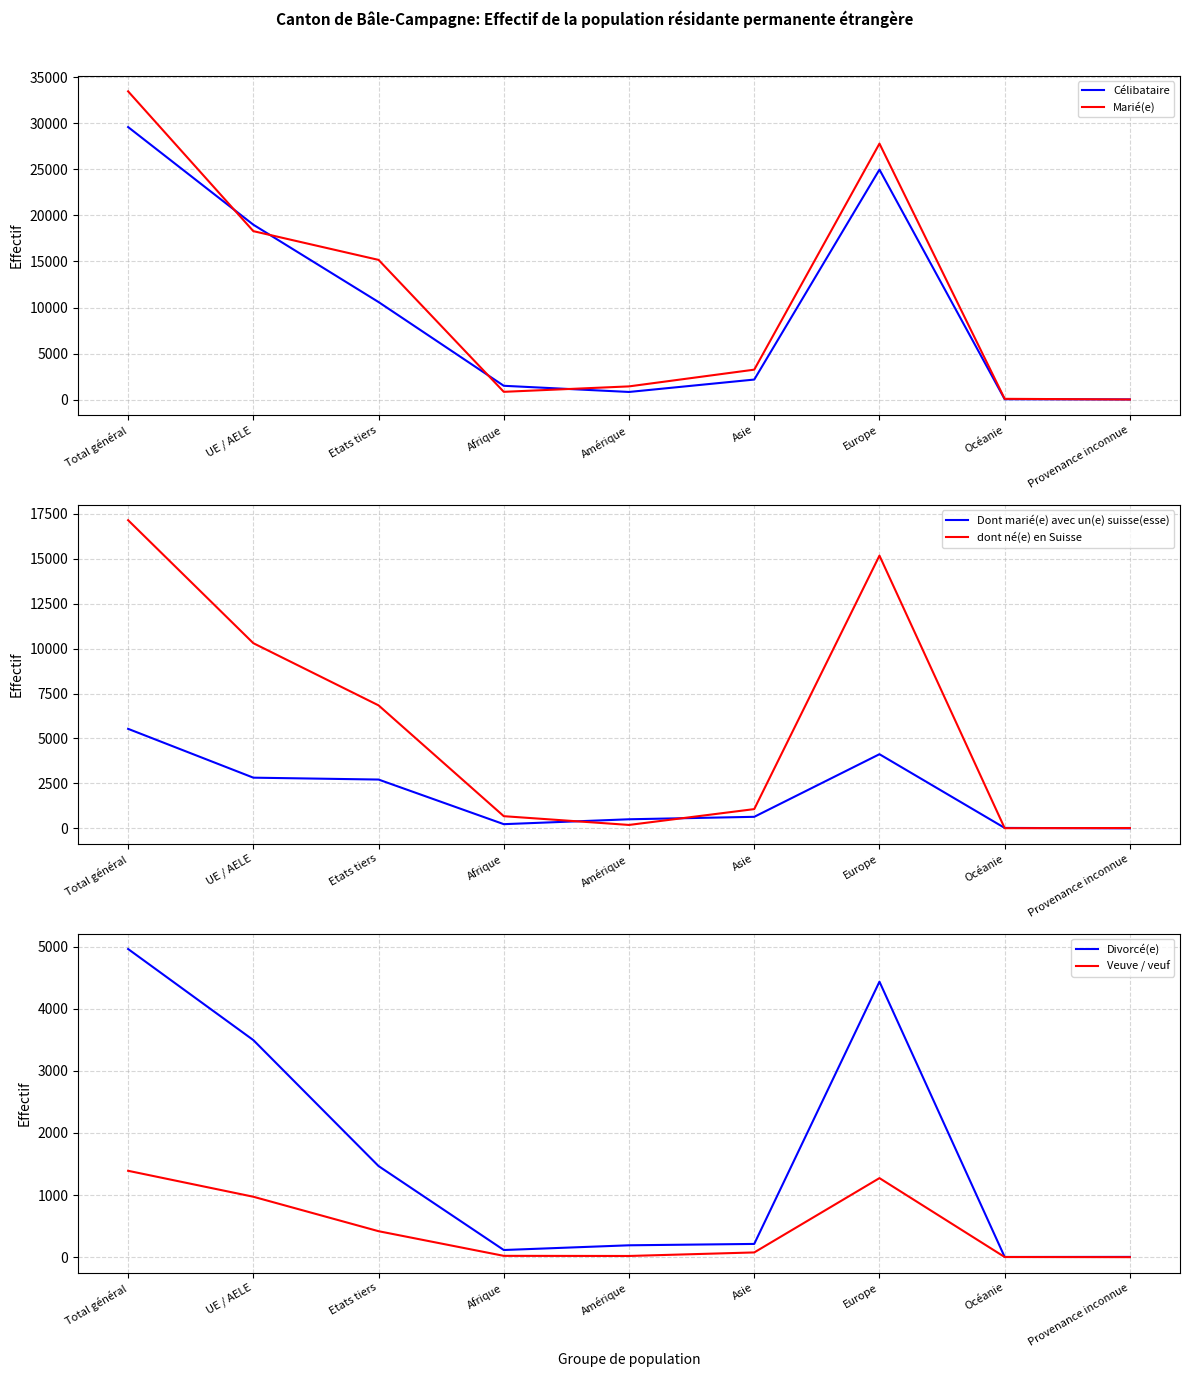

The value of Divorcé(e) at UE / AELE is 1035. True or false?

False